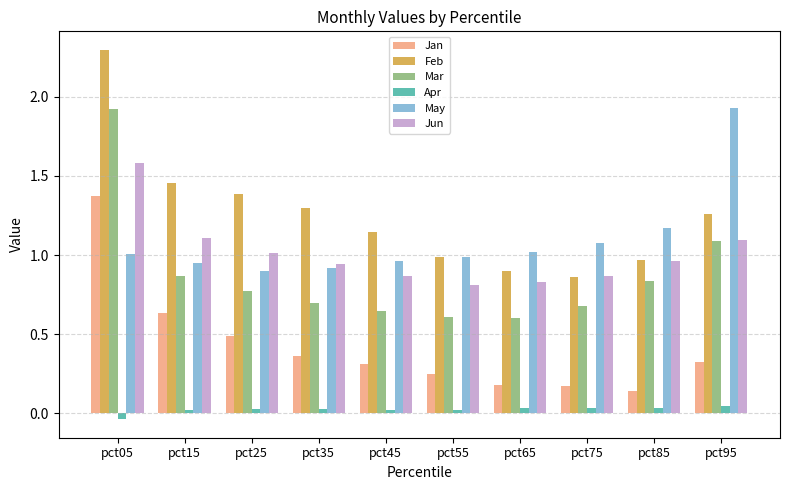

Is the value of Feb at pct05 greater than the value of Mar at pct05?

Yes